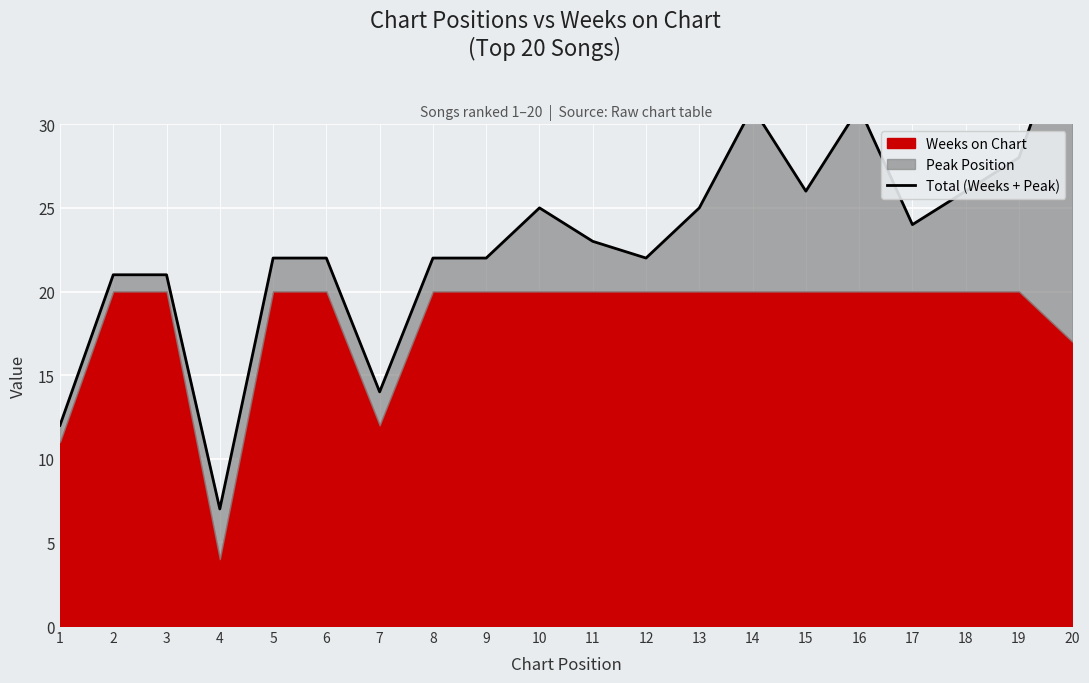

What is the sum of all values?

461